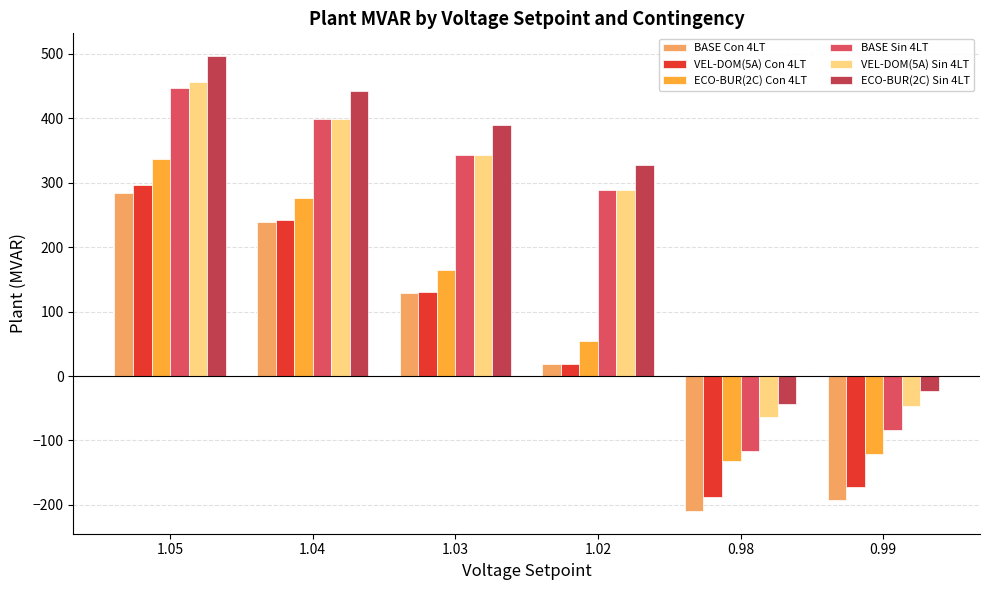

Reading right to left, transcribe all the data shown in this chart.

BASE Con 4LT: -193.1	-209.4	18.5	129.0	239.0	284.1
VEL-DOM(5A) Con 4LT: -172.3	-187.6	19.2	129.7	242.8	295.9
ECO-BUR(2C) Con 4LT: -120.6	-131.6	54.1	164.1	276.7	337.3
BASE Sin 4LT: -84.1	-116.3	288.0	343.1	399.2	446.7
VEL-DOM(5A) Sin 4LT: -46.2	-64.0	288.0	343.1	399.2	456.7
ECO-BUR(2C) Sin 4LT: -22.6	-43.1	328.2	389.3	442.3	496.7